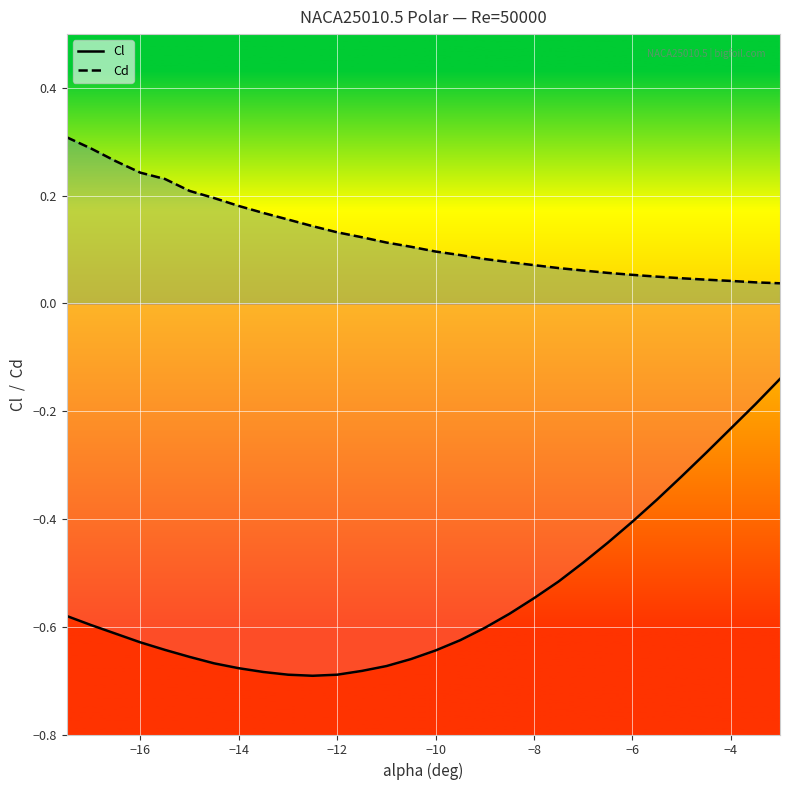

True or false: Cd has more than 1 points higher than both neighbors.

False